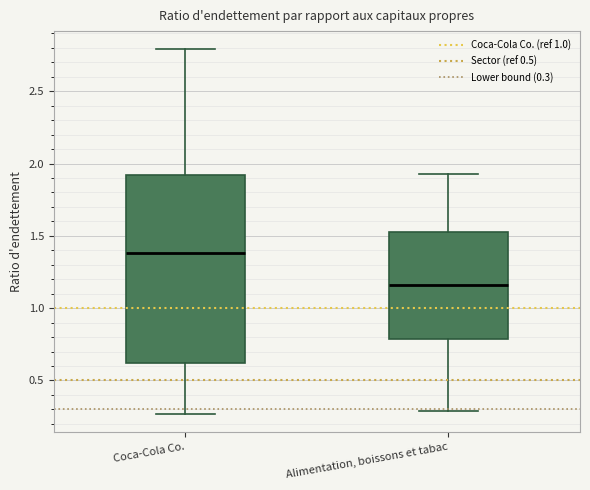

Which box has the highest median line?

Coca-Cola Co.